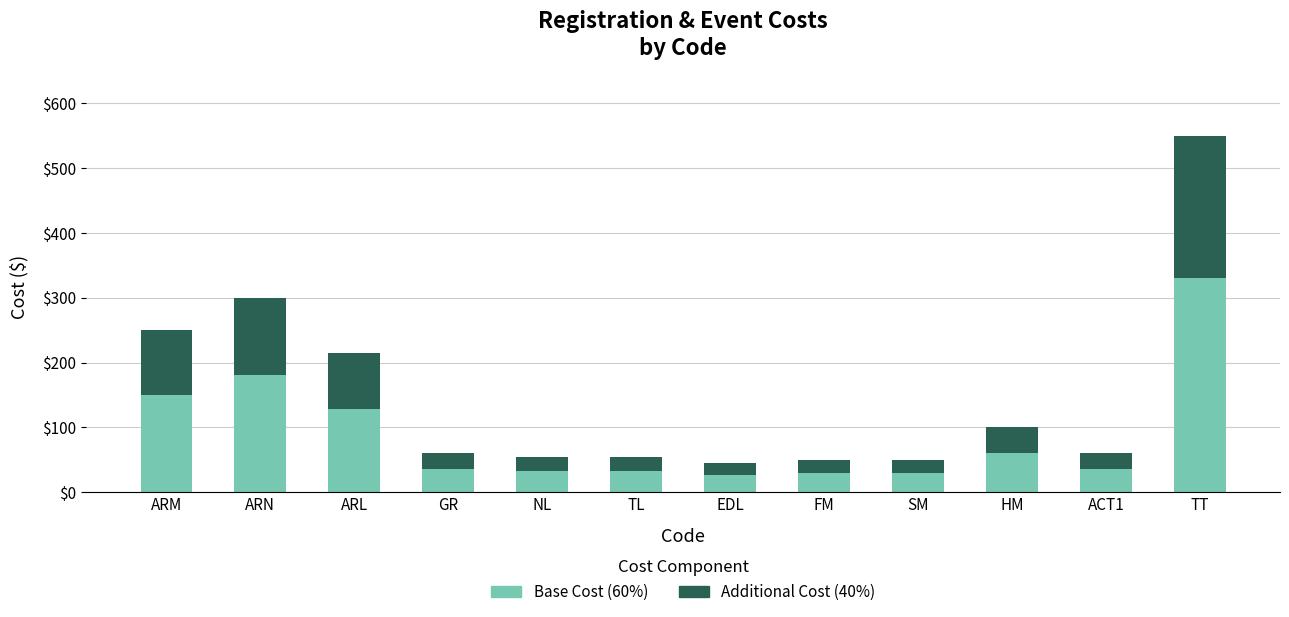

Reading left to right, what are the values for Base Cost (60%)?

150	180	129	36	33	33	27	30	30	60	36	330